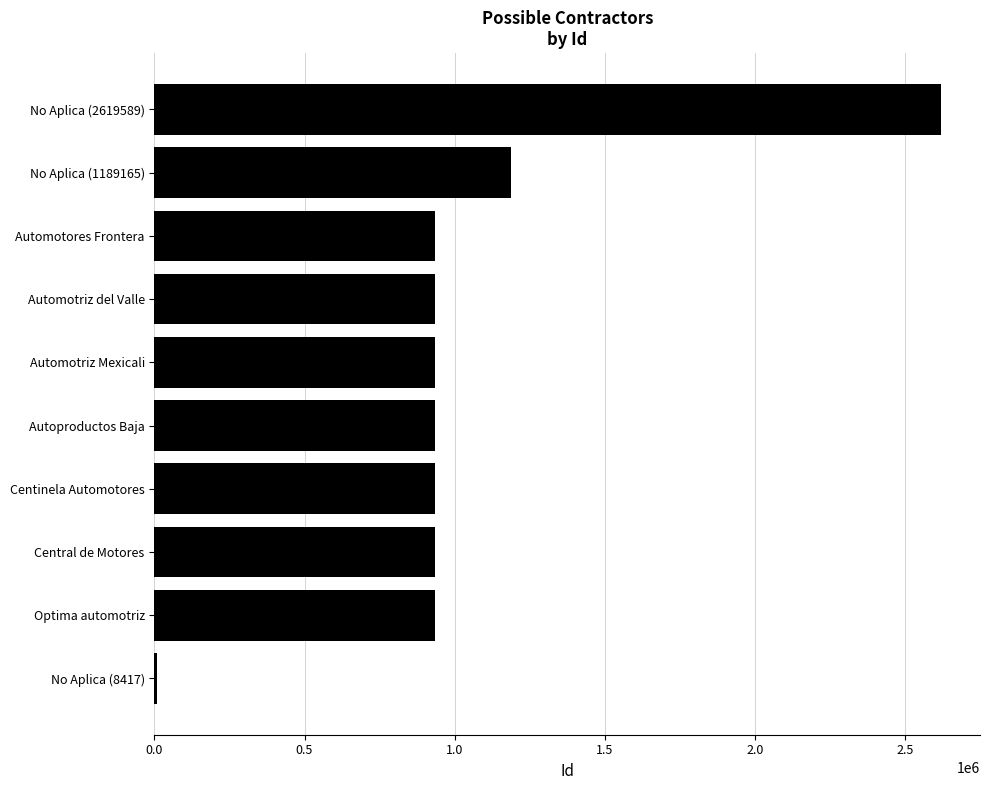

Which label corresponds to the largest value in the chart?

No Aplica (2619589)